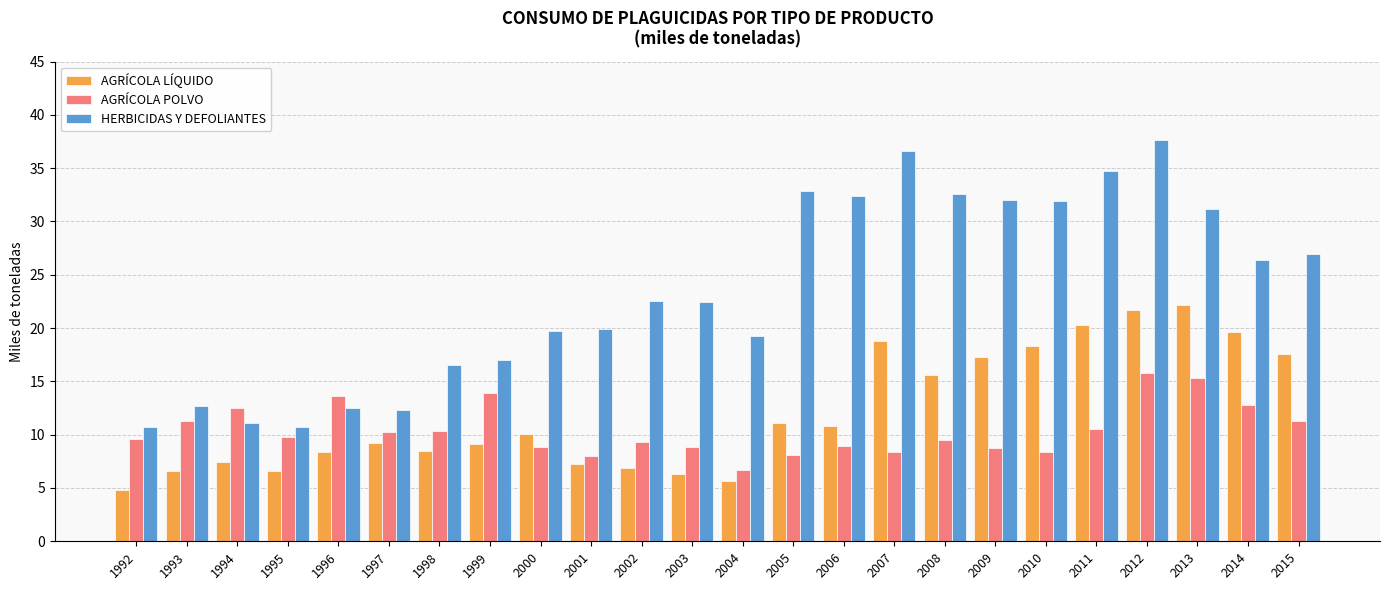

What is the difference between the highest and lowest values at 1999?

7.9